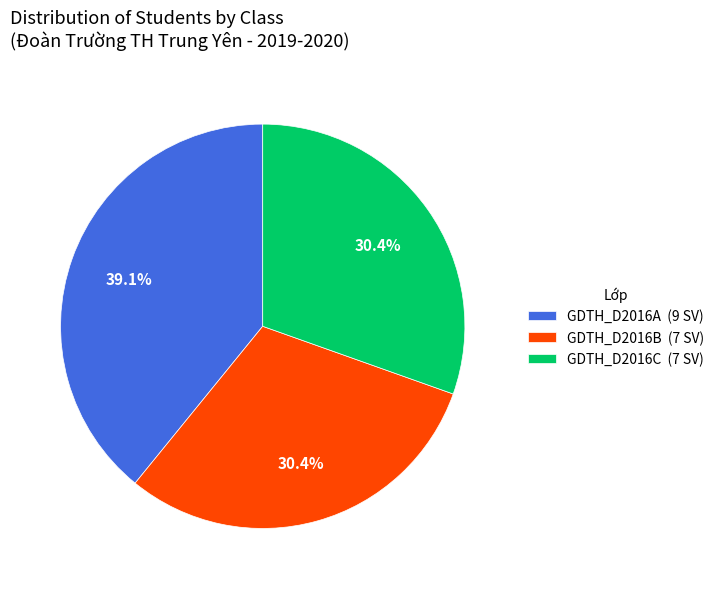

What percentage is NOT represented by GDTH_D2016A?

60.9%